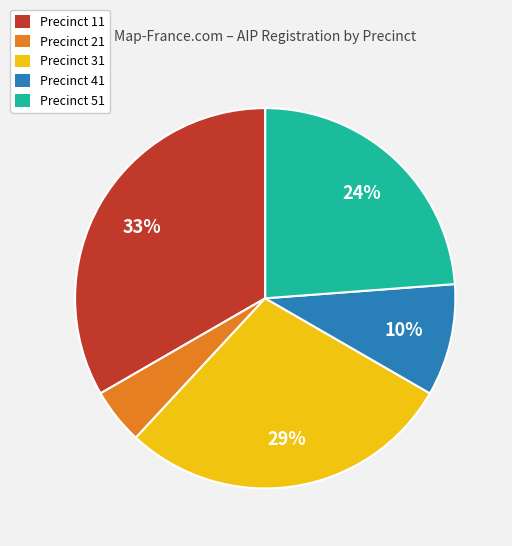

What percentage is the Precinct 41 slice, to the nearest percent?

10%